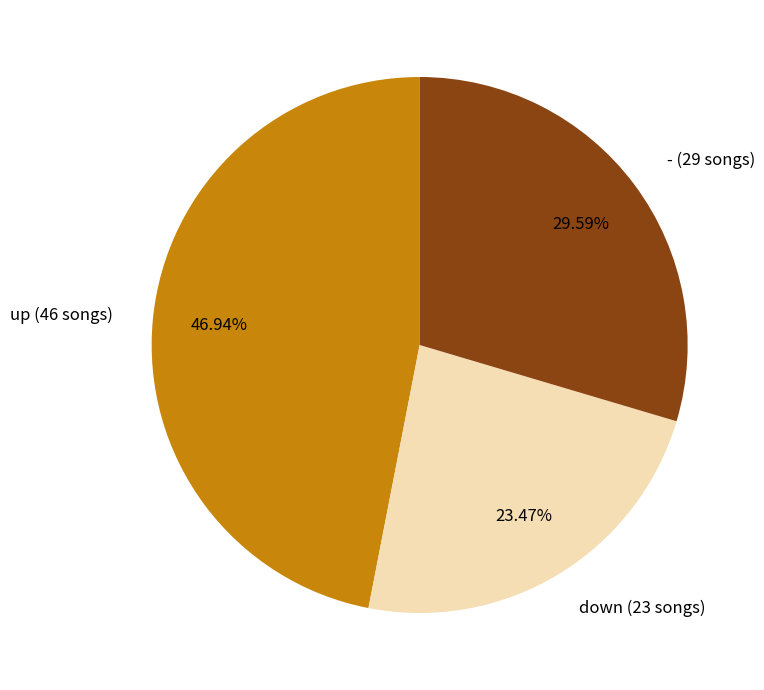

Count the number of slices in the pie.

3